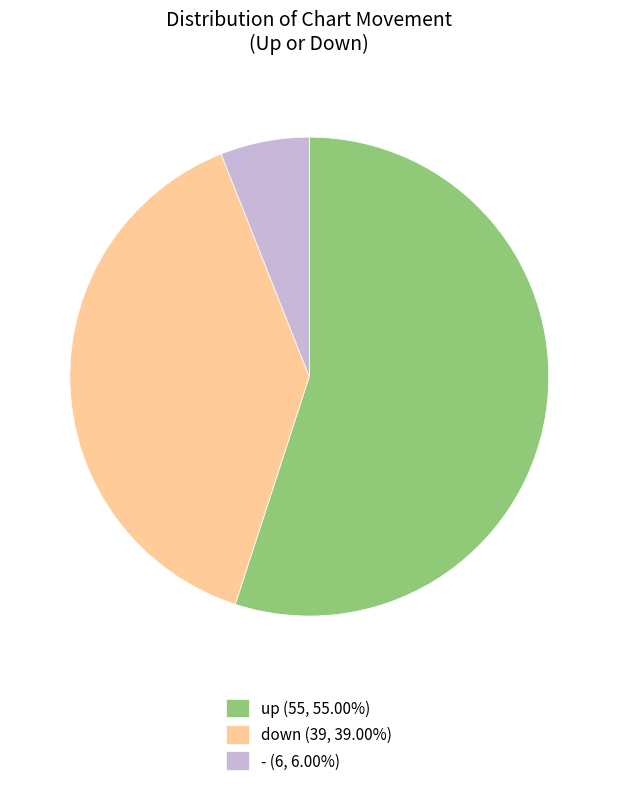

Is the sum of down (39, 39.00%) and up (55, 55.00%) greater than half?

Yes